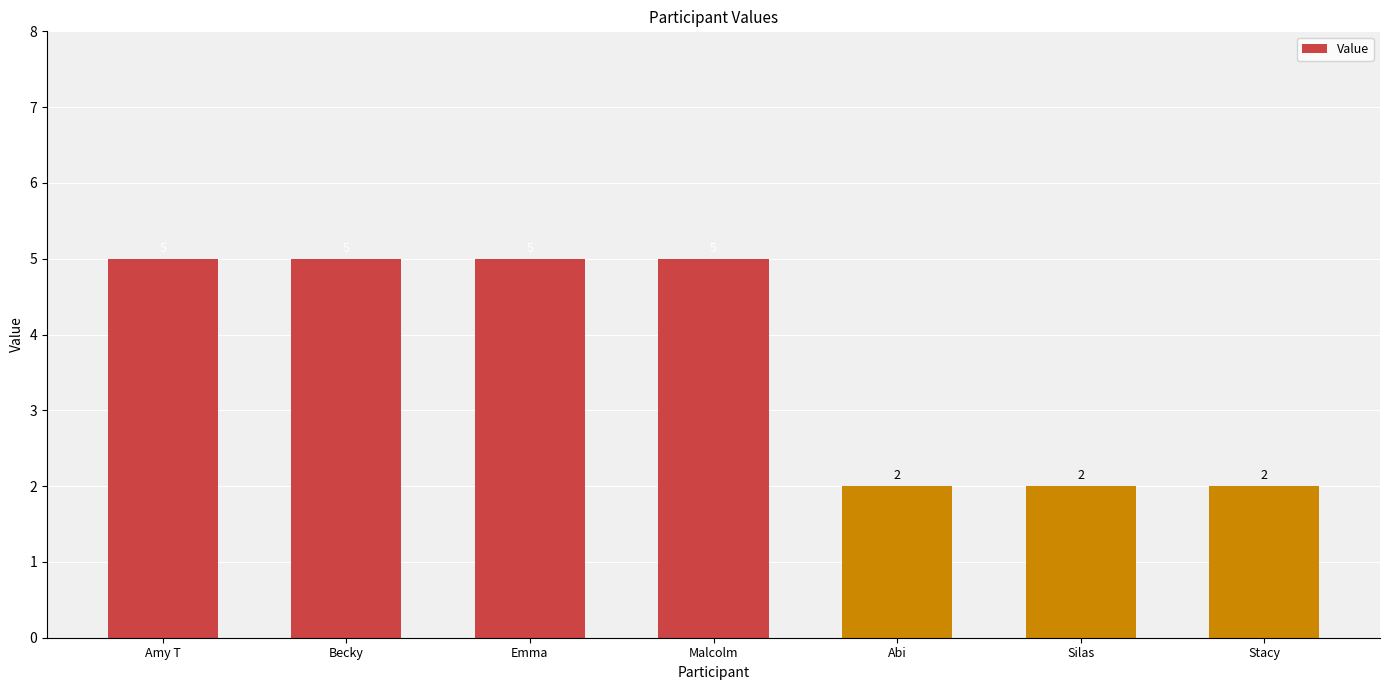

What is the sum of all values?

26